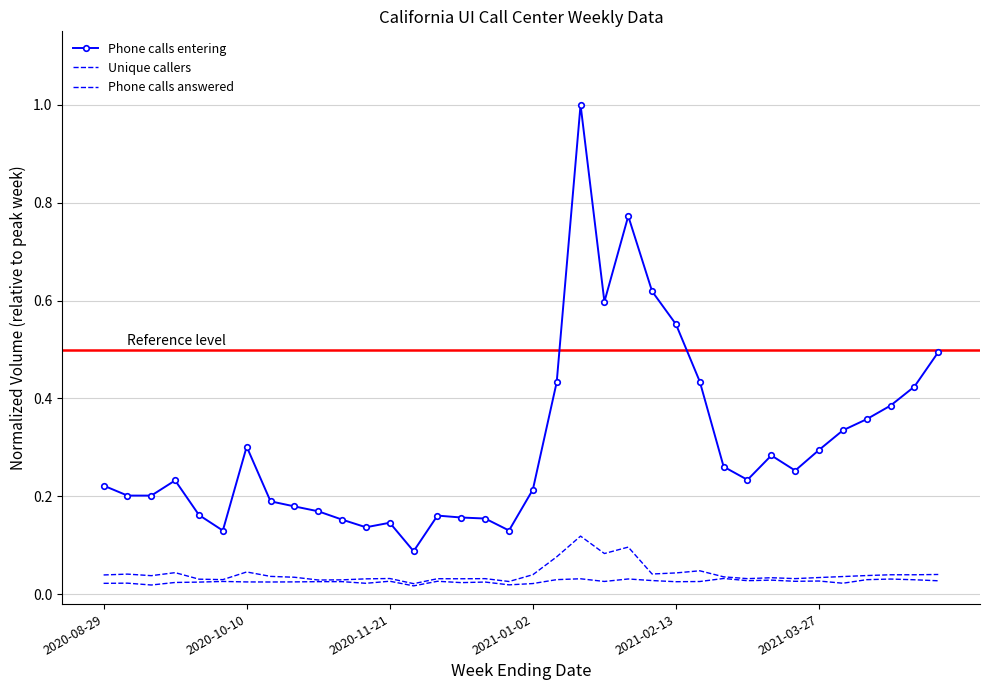

True or false: Phone calls answered and Unique callers intersect in this chart.

False